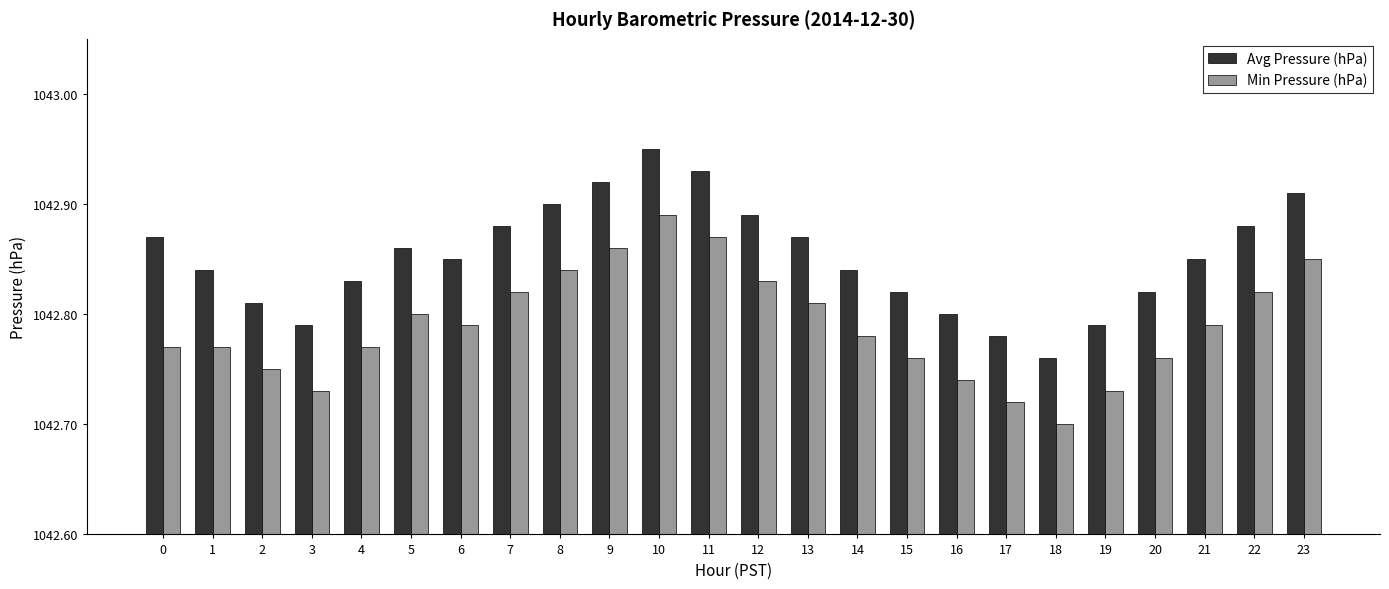

Is it true that Min Pressure (hPa) equals 1042.8 at 22?

True